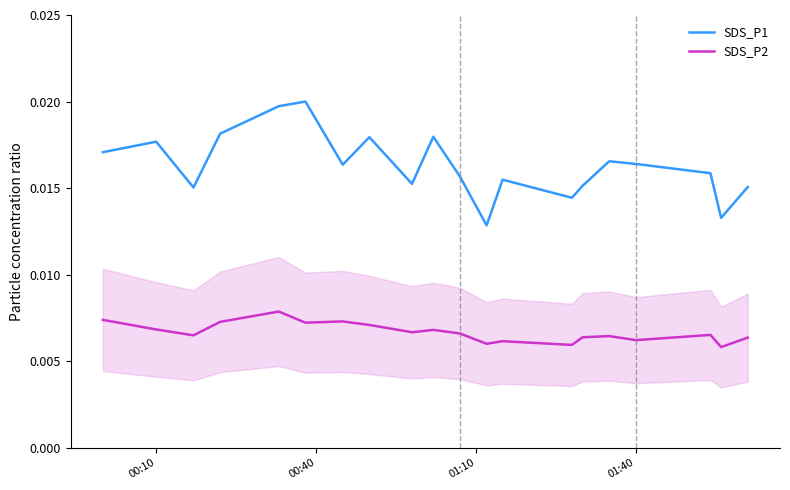

True or false: SDS_P1 and SDS_P2 intersect in this chart.

False